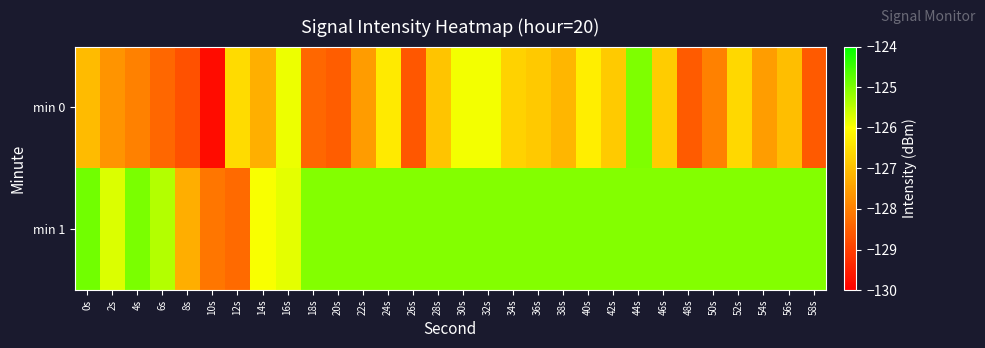

At which category is the sum across all series the highest?

44s